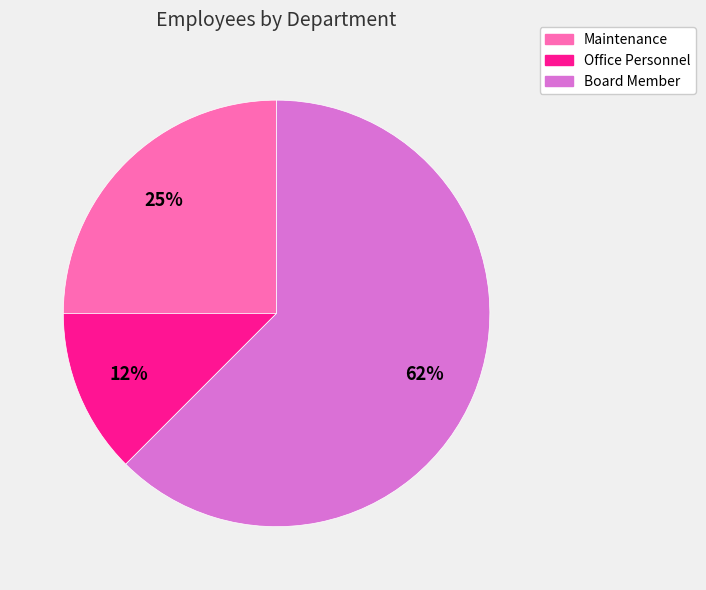

Combined, do Maintenance and Office Personnel account for over 50%?

No